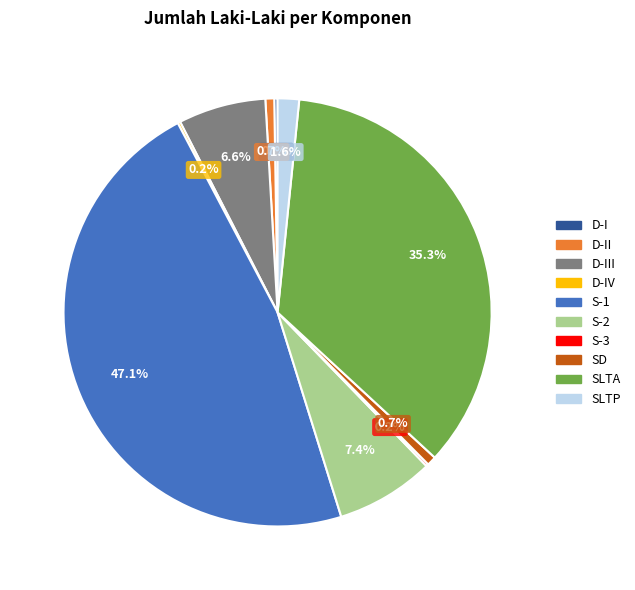

Combined, do D-II and S-2 account for over 50%?

No